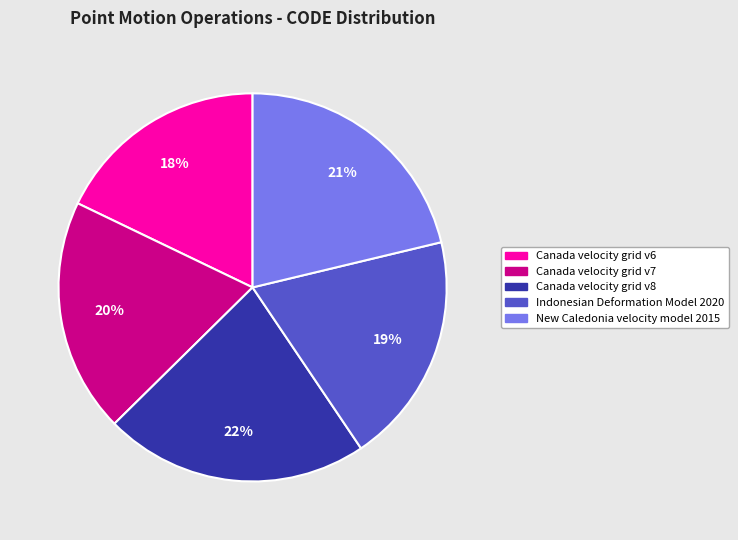

What is the smallest slice in the pie chart?

Canada velocity grid v6